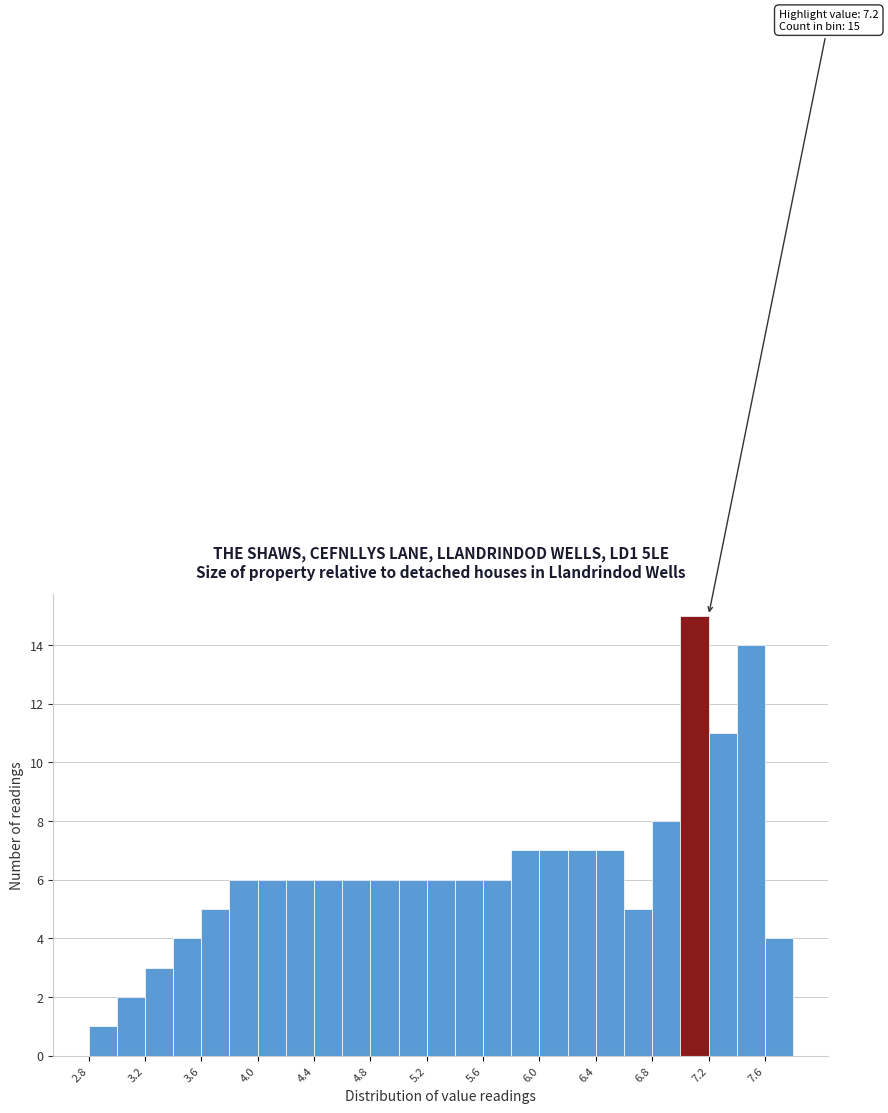

Which range on the x-axis has the tallest bar?

7.0 to 7.2